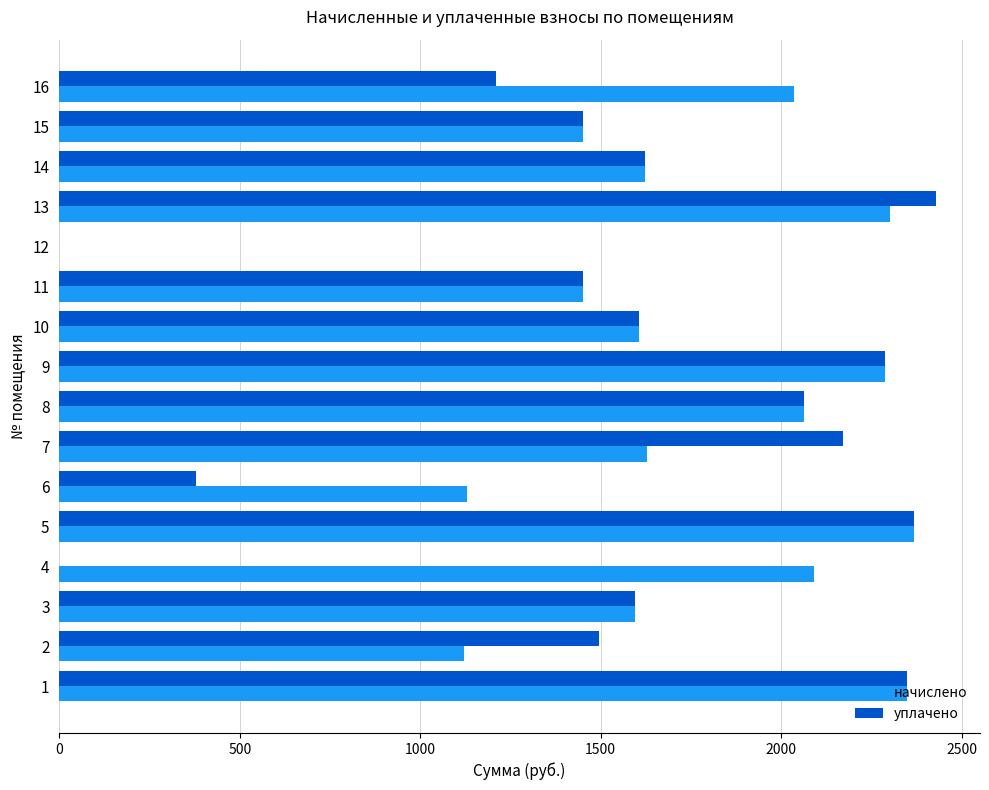

What is the greatest value displayed?

2428.9